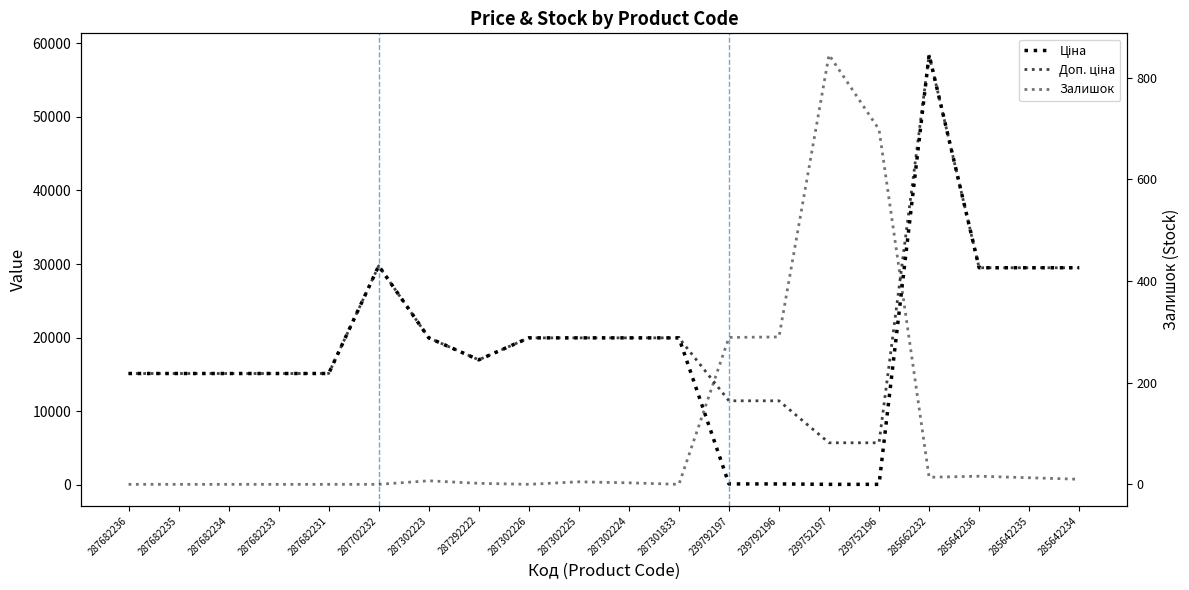

Reading right to left, list all the values displayed in this chart.

Ціна: 285642234=29491.5	285642235=29491.5	285642236=29491.5	285662232=58426.5	239752196=57.0	239752197=57.0	239792196=114.1	239792197=114.1	287301833=19964.2	287302224=19964.2	287302225=19964.2	287302226=19964.2	287292222=16976.3	287302223=19964.2	287702232=29747.2	287682231=15120.0	287682233=15120.0	287682234=15120.0	287682235=15120.0	287682236=15120.0
Доп. ціна: 285642234=29491.5	285642235=29491.5	285642236=29491.5	285662232=58426.5	239752196=5705.0	239752197=5705.0	239792196=11410.0	239792197=11410.0	287301833=19964.2	287302224=19964.2	287302225=19964.2	287302226=19964.2	287292222=16976.3	287302223=19964.2	287702232=29747.2	287682231=15120.0	287682233=15120.0	287682234=15120.0	287682235=15120.0	287682236=15120.0
Залишок: 285642234=10.0	285642235=13.0	285642236=16.0	285662232=14.0	239752196=698.0	239752197=845.0	239792196=290.0	239792197=289.0	287301833=0.0	287302224=3.0	287302225=5.0	287302226=0.0	287292222=2.0	287302223=7.0	287702232=0.0	287682231=0.0	287682233=0.0	287682234=0.0	287682235=0.0	287682236=0.0